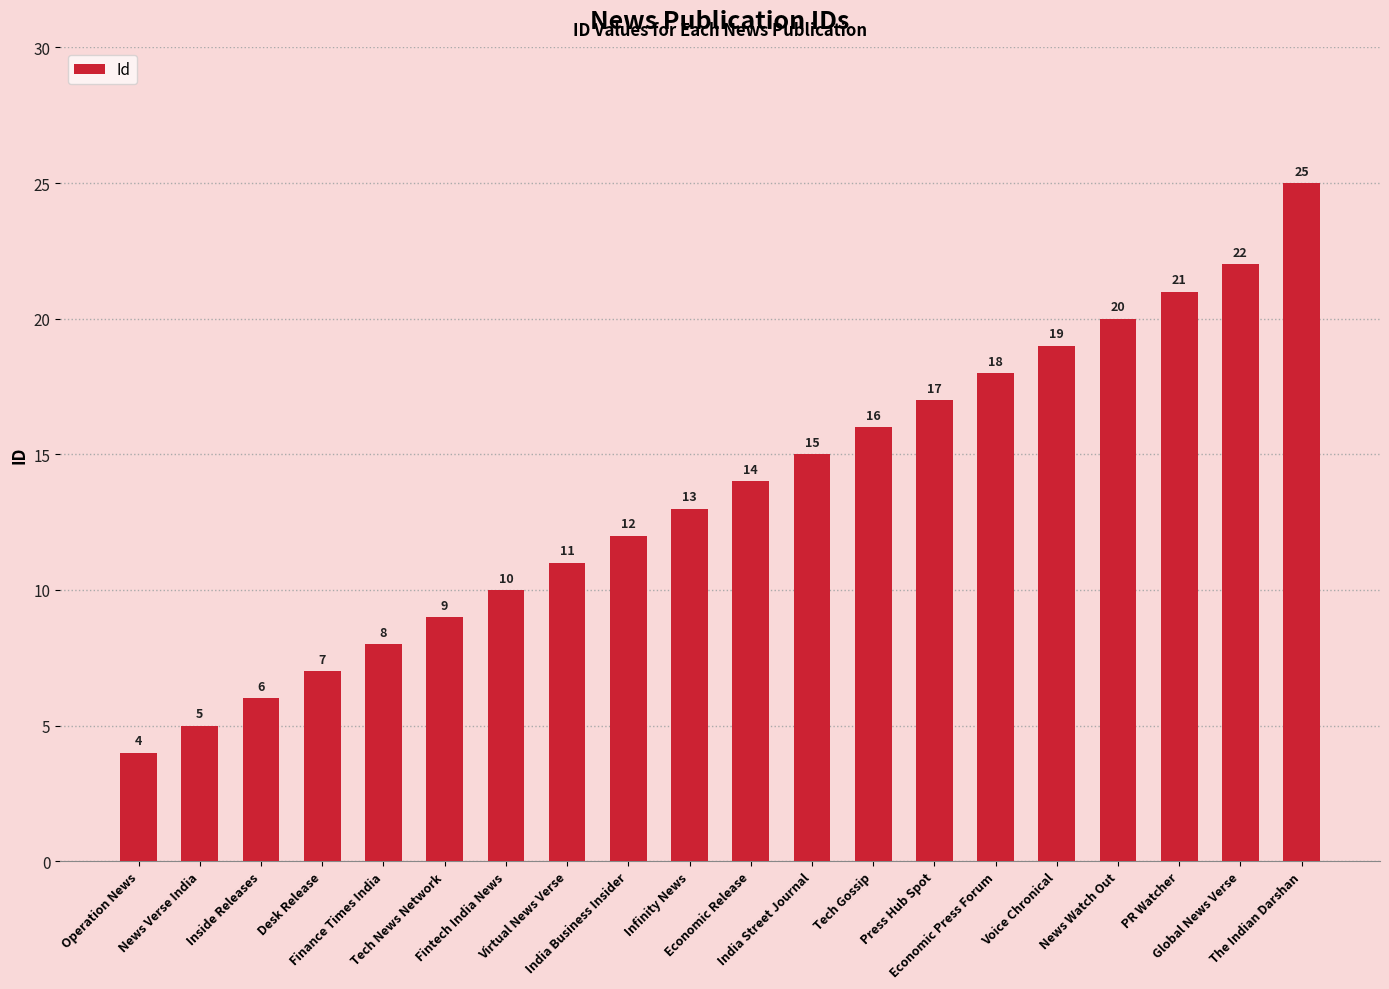

What is the difference between the values at Inside Releases and PR Watcher?

15